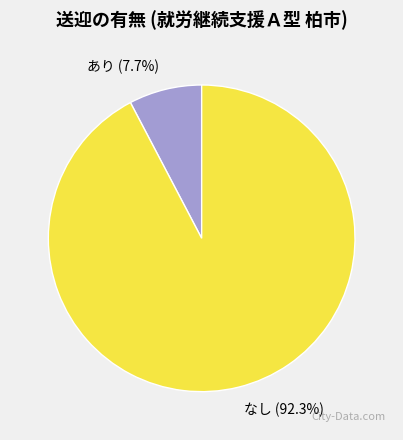

To the nearest percent, what is the combined percentage of あり and なし?

100%